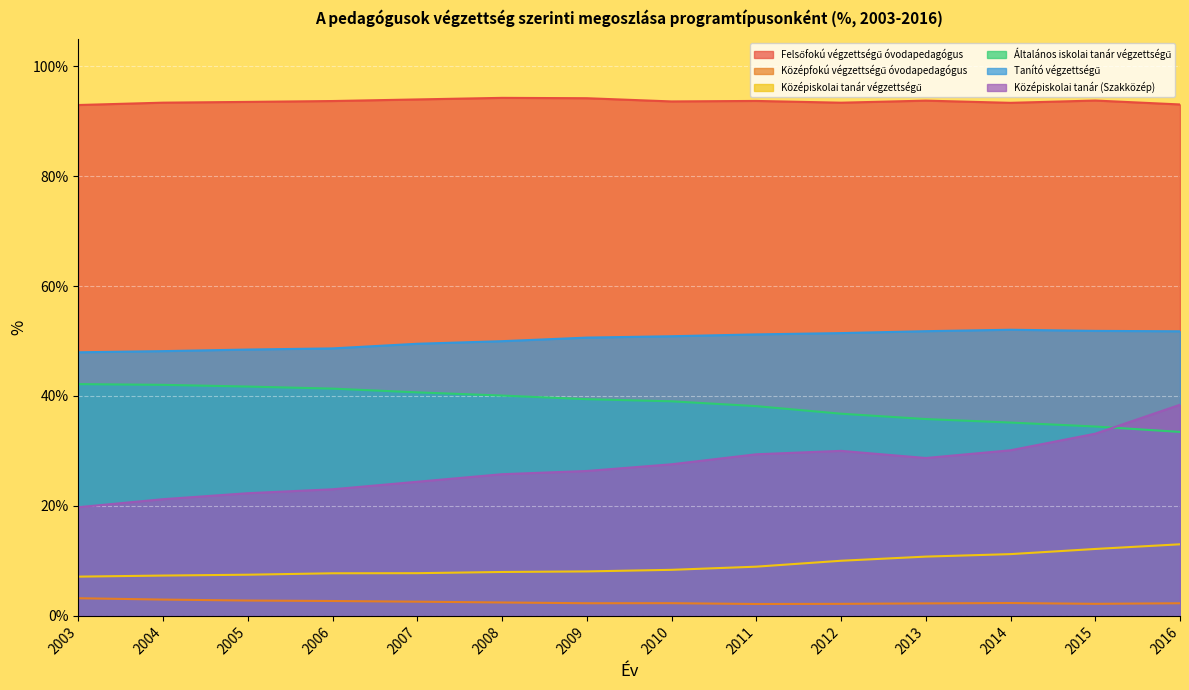

Where does the Középiskolai tanár (Szakközép) series first go above 27?

2010